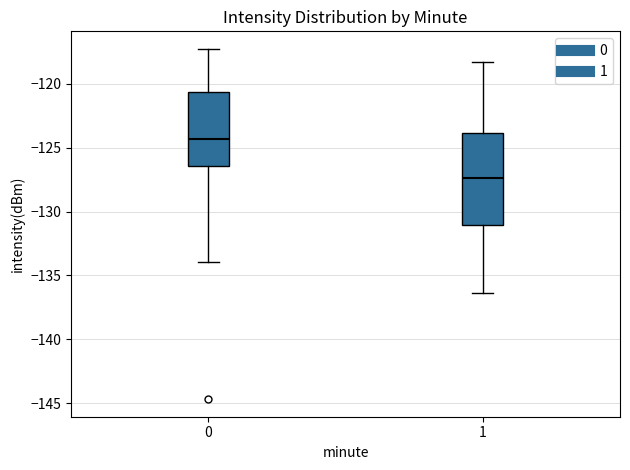

Reading left to right, read every box against the y-axis: the position of its median line, the range the box covers, and the ends of its whiskers. The values are not printed on the chart, so give them approximately, as read against the axis.

0: median -124.5, box -126.5 to -120.5, whiskers -134.0 to -117.5
1: median -127.5, box -131.0 to -124.0, whiskers -136.5 to -118.5